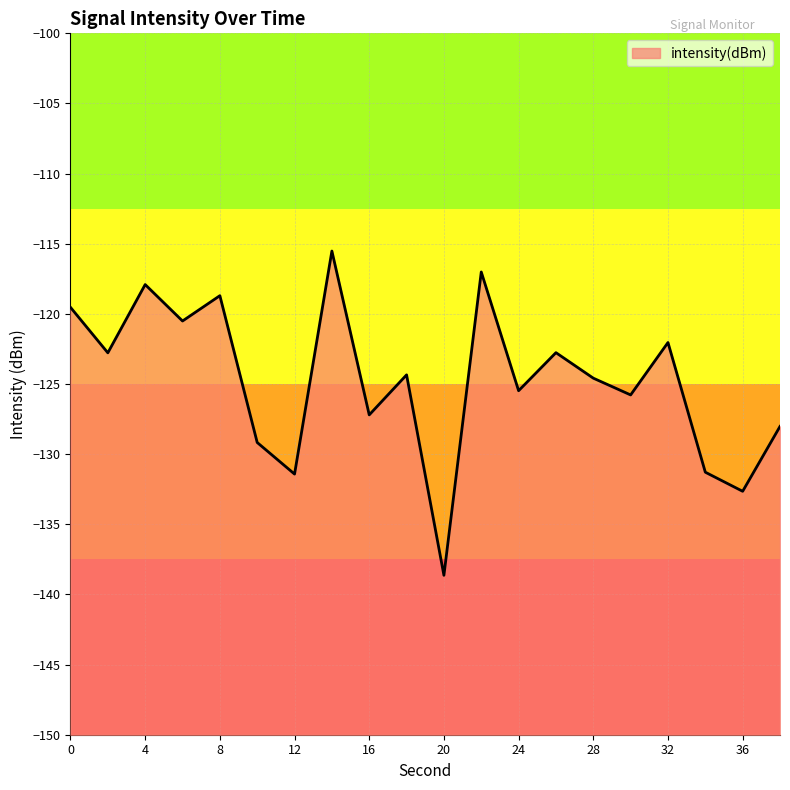

The chart shows a value of -122.0 at 32. True or false?

True